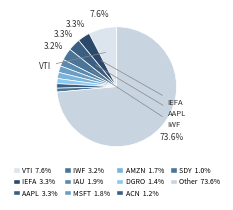

Is there a majority slice in this chart?

Yes